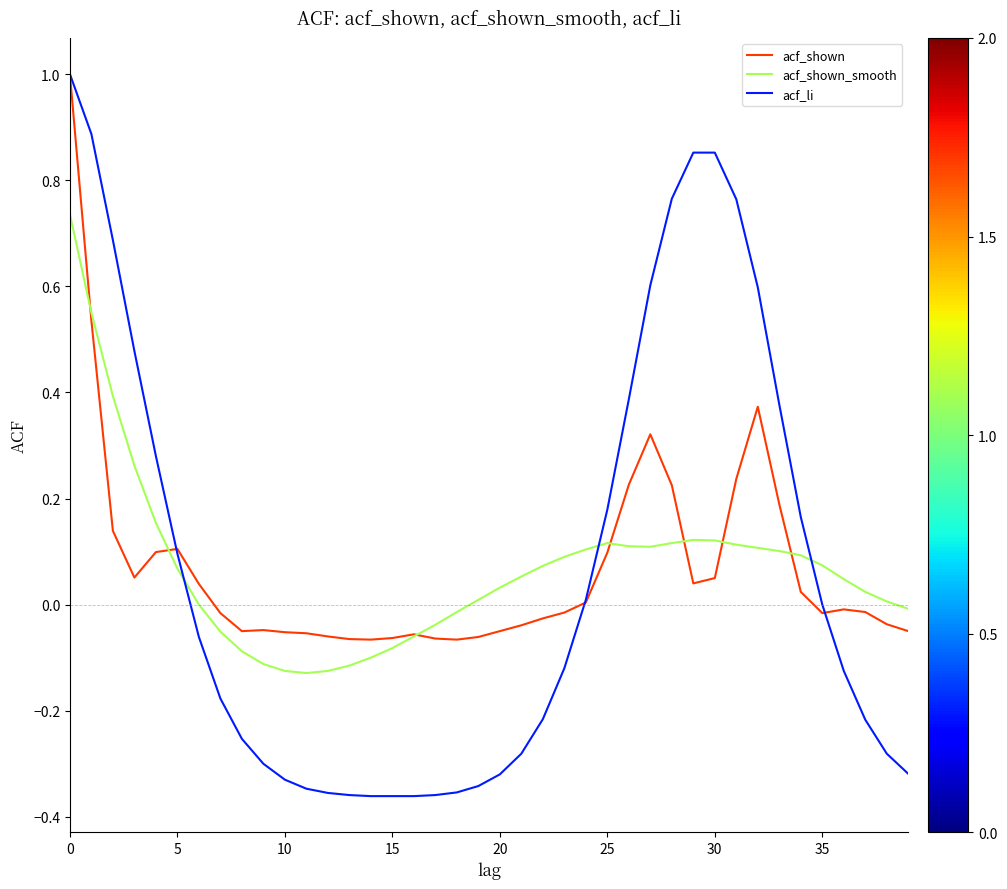

What is the highest value of the acf_shown series?

1.0